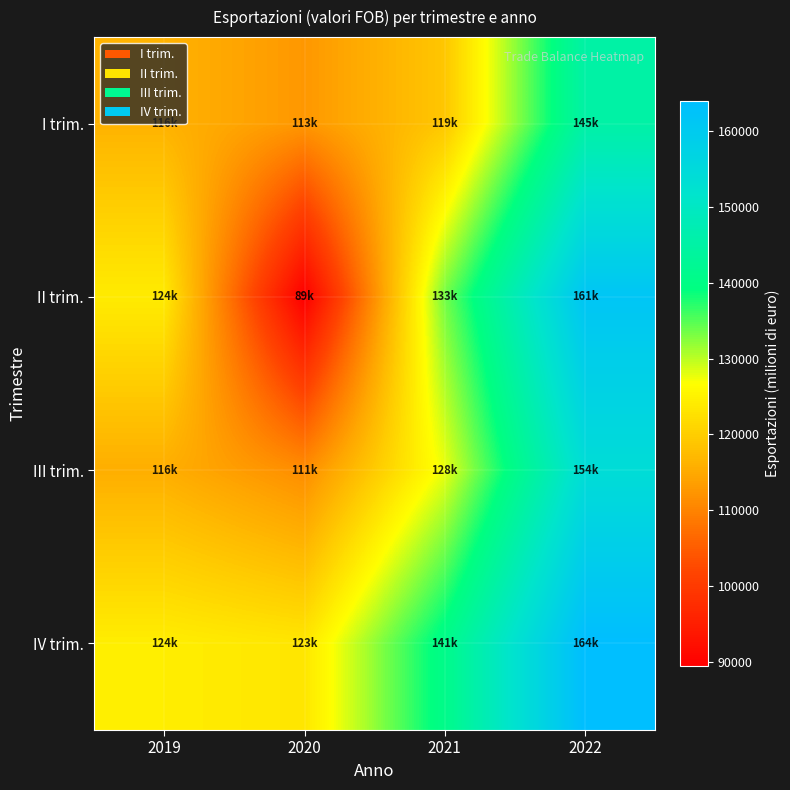

Rank the series by their maximum value, from lowest to highest.

I trim., III trim., II trim., IV trim.